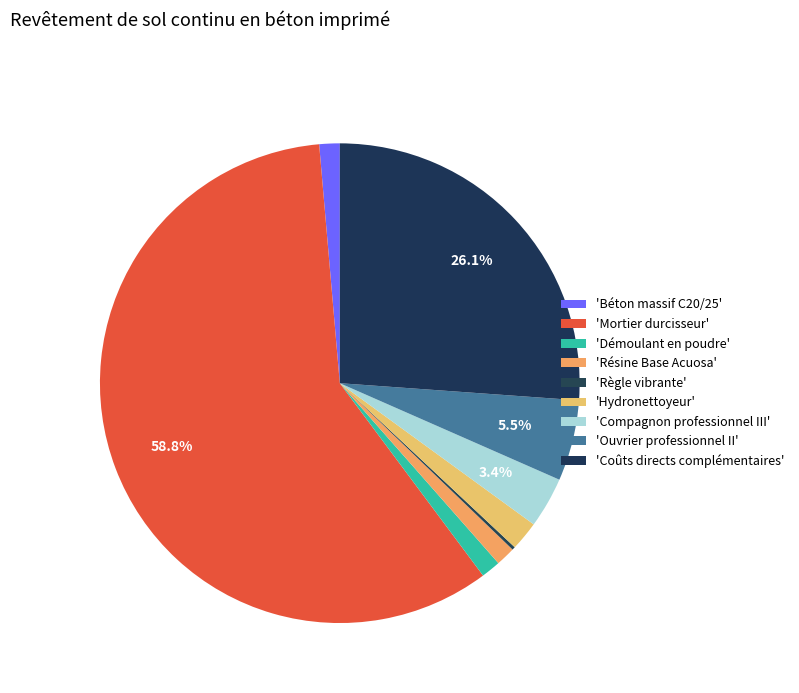

Count the number of slices in the pie.

9